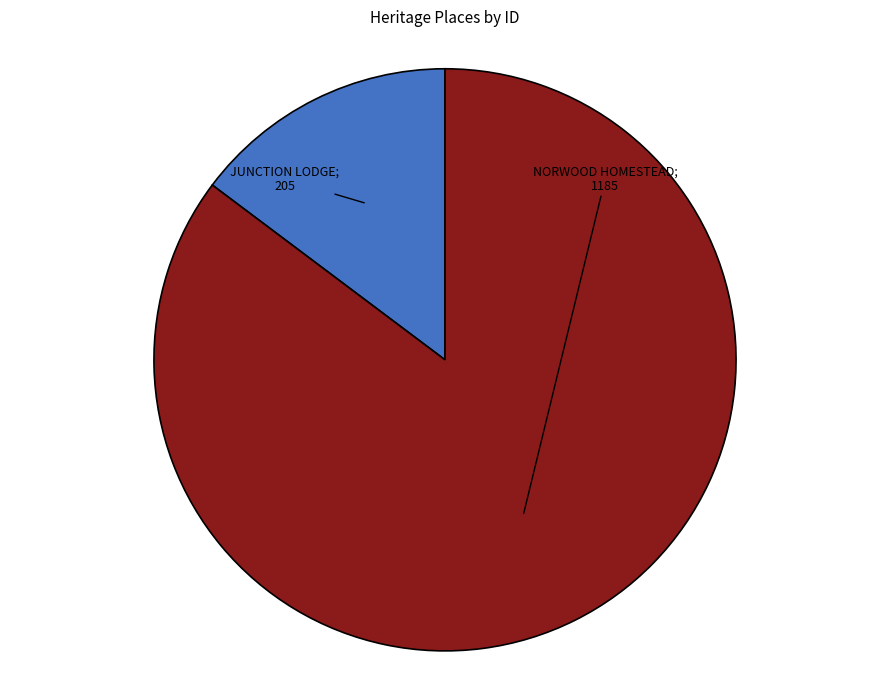

Is there any slice that represents more than half of the pie?

Yes